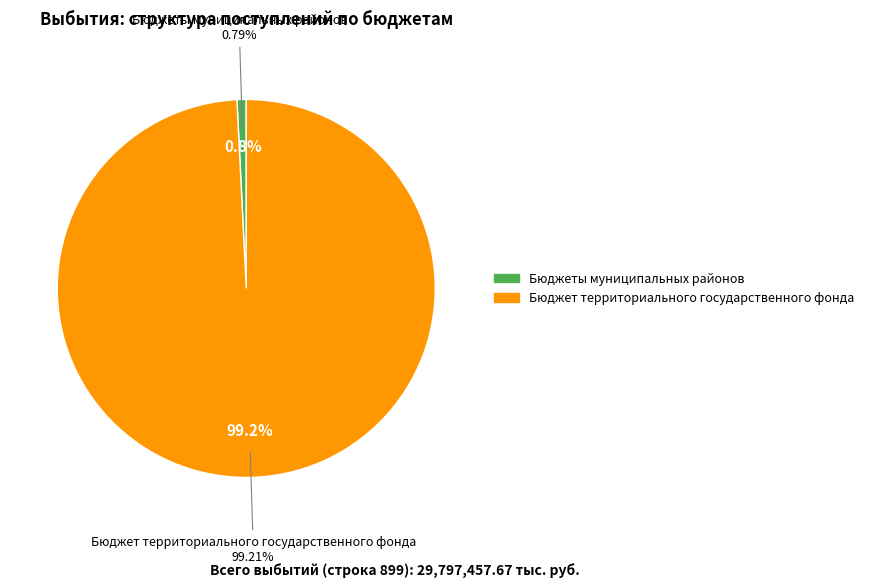

To the nearest percent, what portion does Бюджет территориального государственного фонда represent?

99%